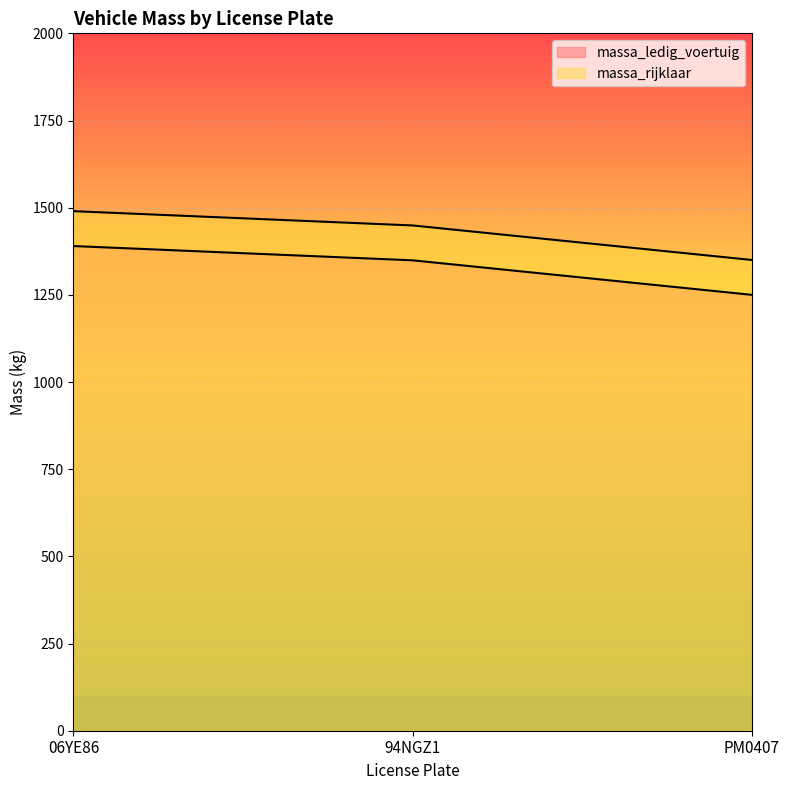

What is the spread (max minus min) of values at 06YE86?

100